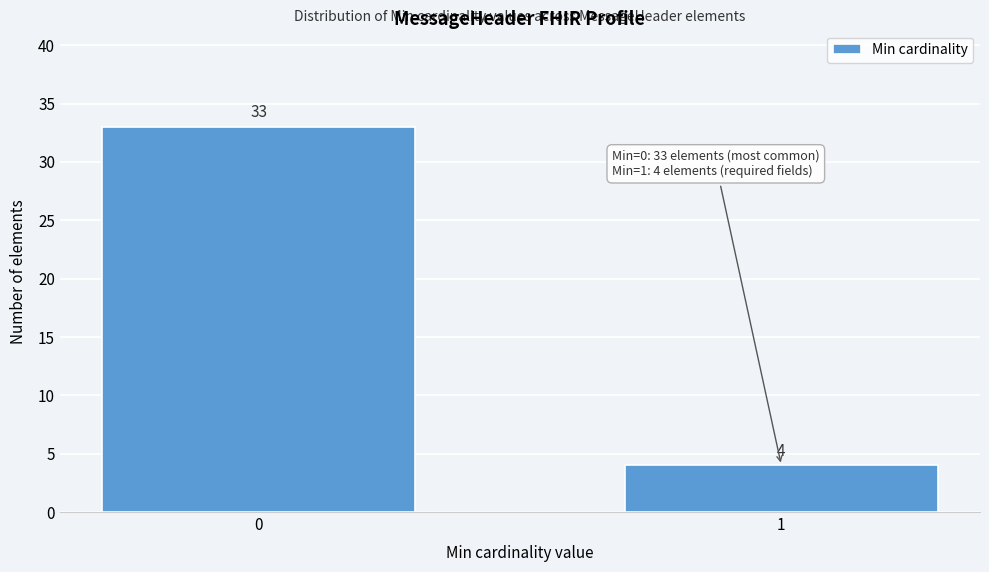

Reading left to right, transcribe all the data shown in this chart.

0=33	1=4